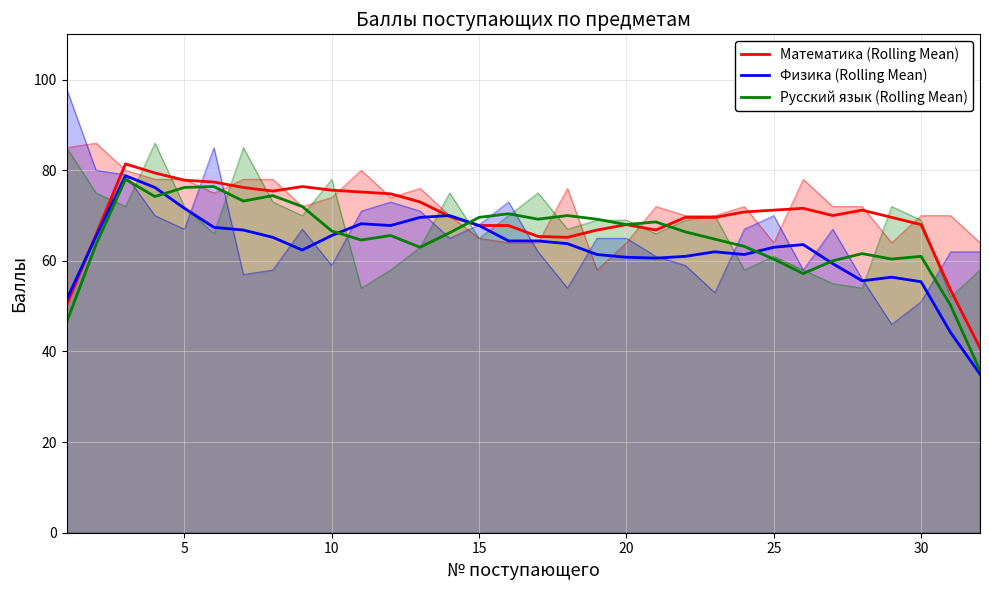

Count the number of data series in this chart.

3